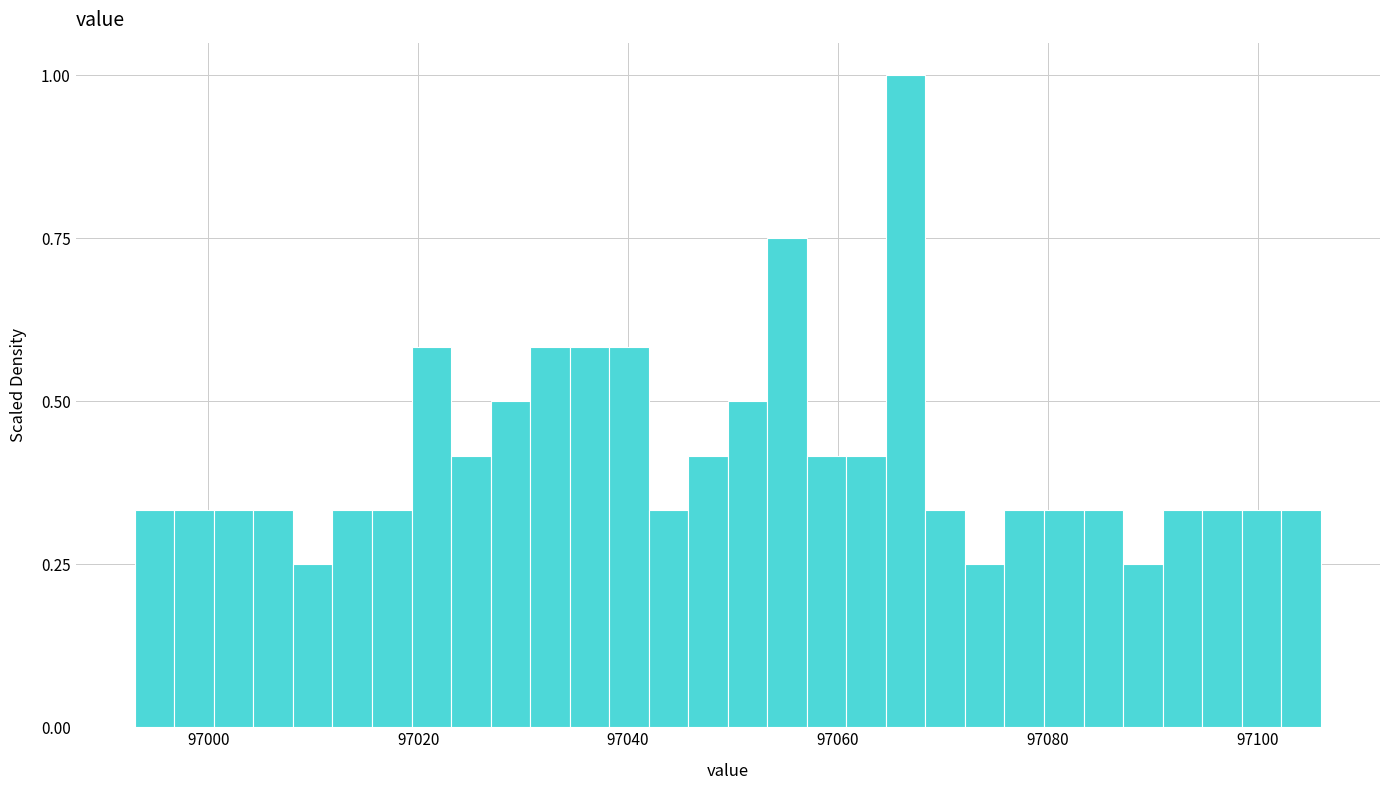

Around what value on the x-axis is the tallest bar? Give the approximate position of its centre, as read against the axis.

97066